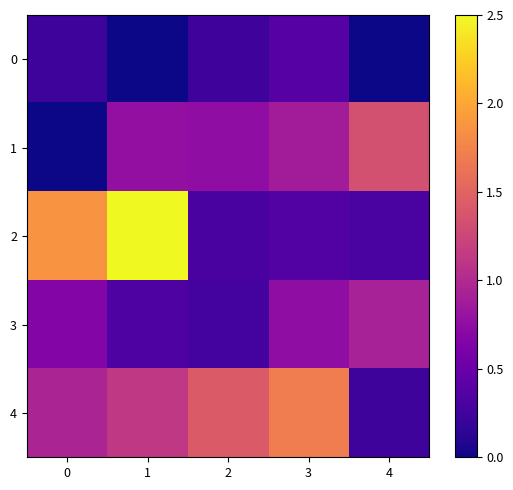

At which category does the chart reach its minimum across all series?

4